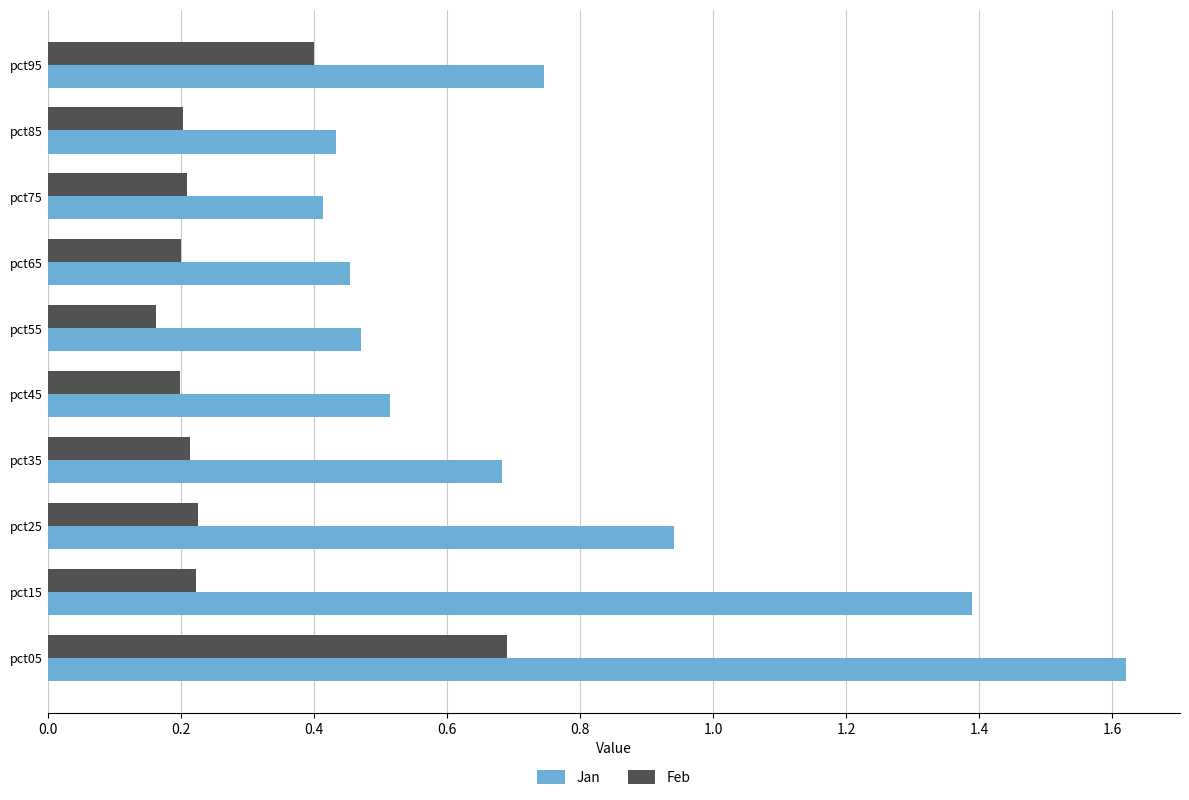

Rank the series by their average value, from highest to lowest.

Jan, Feb